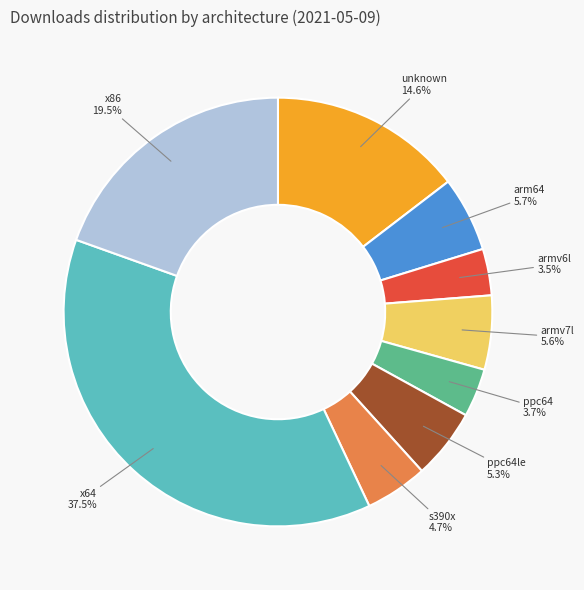

How many segments does this pie chart have?

9